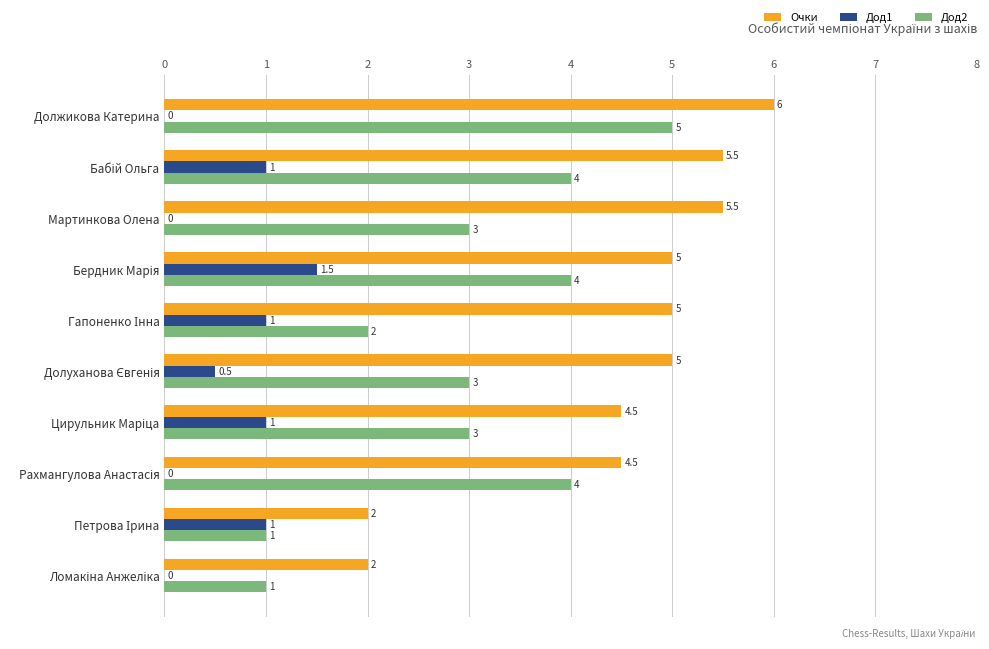

Which series has the largest total across all categories?

Очки